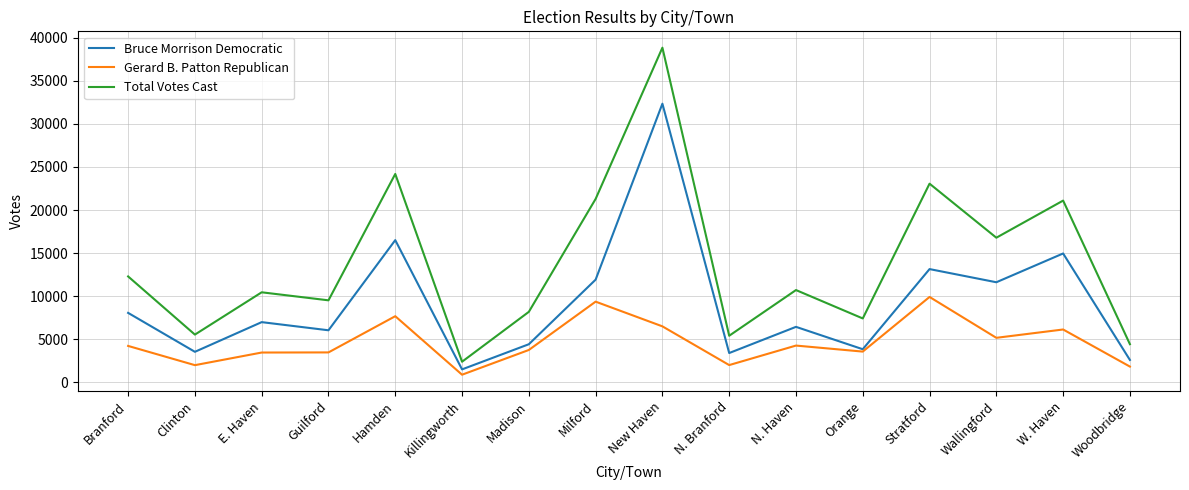

True or false: Gerard B. Patton Republican and Total Votes Cast cross at least once.

False